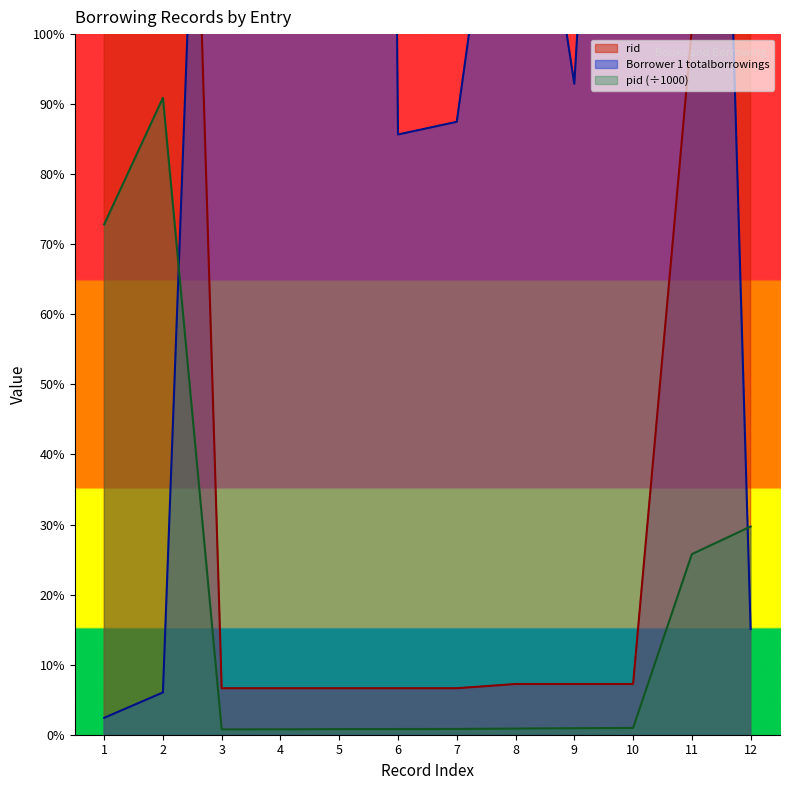

Rank the series by their maximum value, from highest to lowest.

Borrower 1 totalborrowings, rid, pid